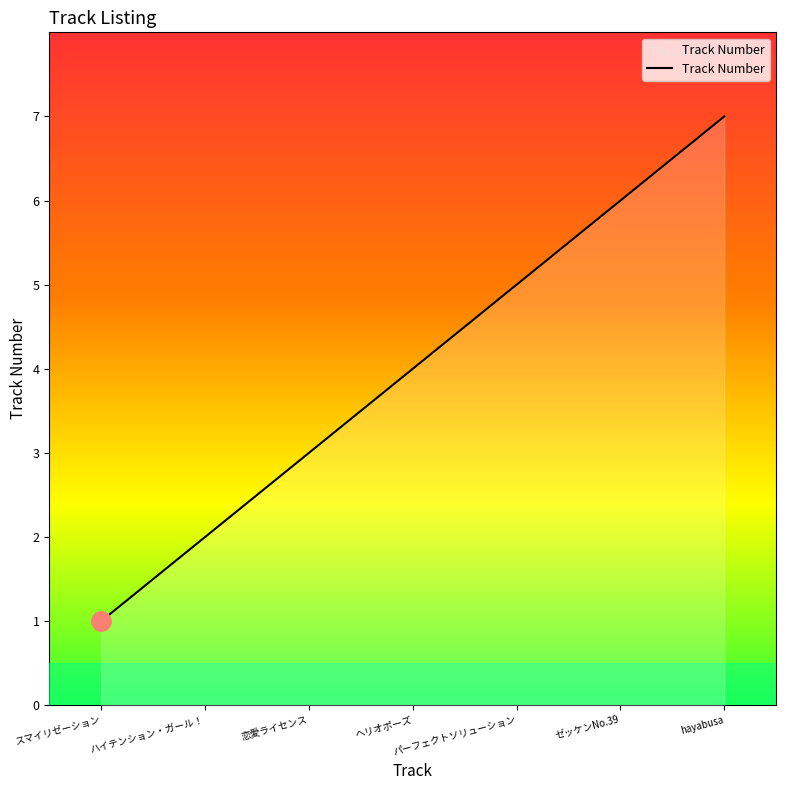

Reading left to right, what are all the values shown in this chart?

スマイリゼーション=1	ハイテンション・ガール！=2	恋愛ライセンス=3	ヘリオポーズ=4	パーフェクトソリューション=5	ゼッケンNo.39=6	hayabusa=7